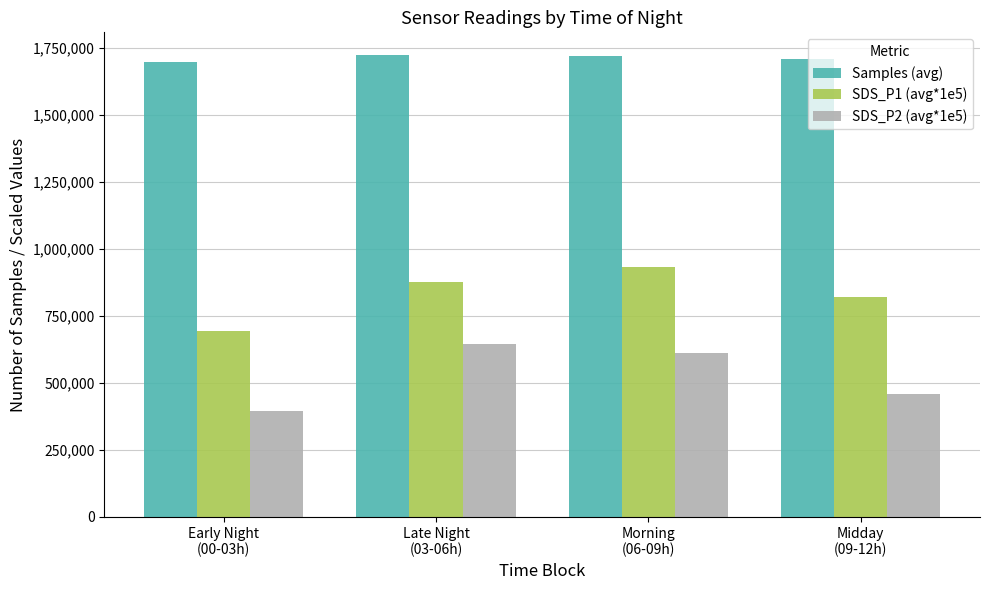

At how many categories does at least one series exceed 1019018?

4